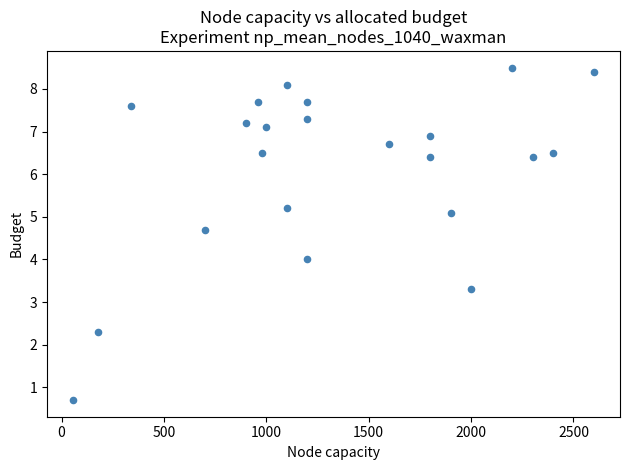

What is the range of Y values (max minus min)?

7.8